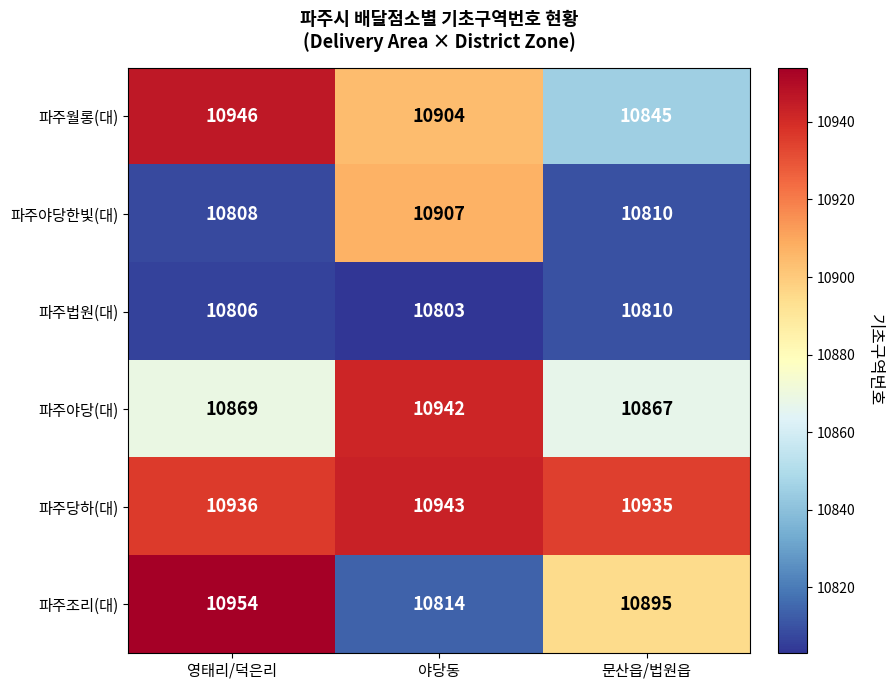

What is the difference between the 파주월롱(대) values at 문산읍/법원읍 and 영태리/덕은리?

101